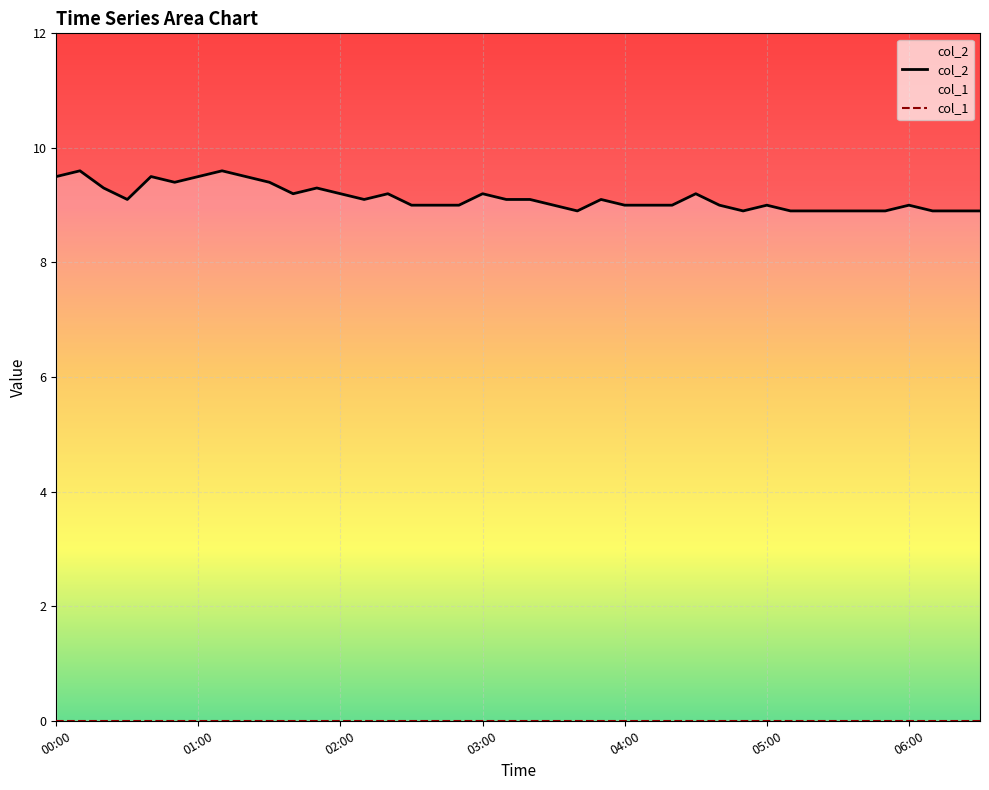

How many values in the col_2 series are below 9?

10